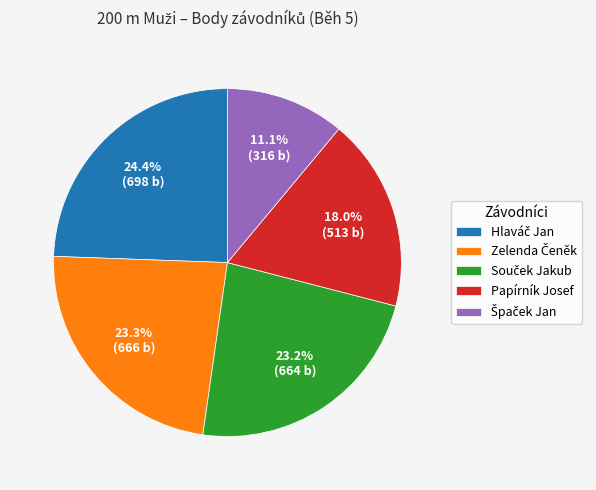

Does any single category account for the majority?

No